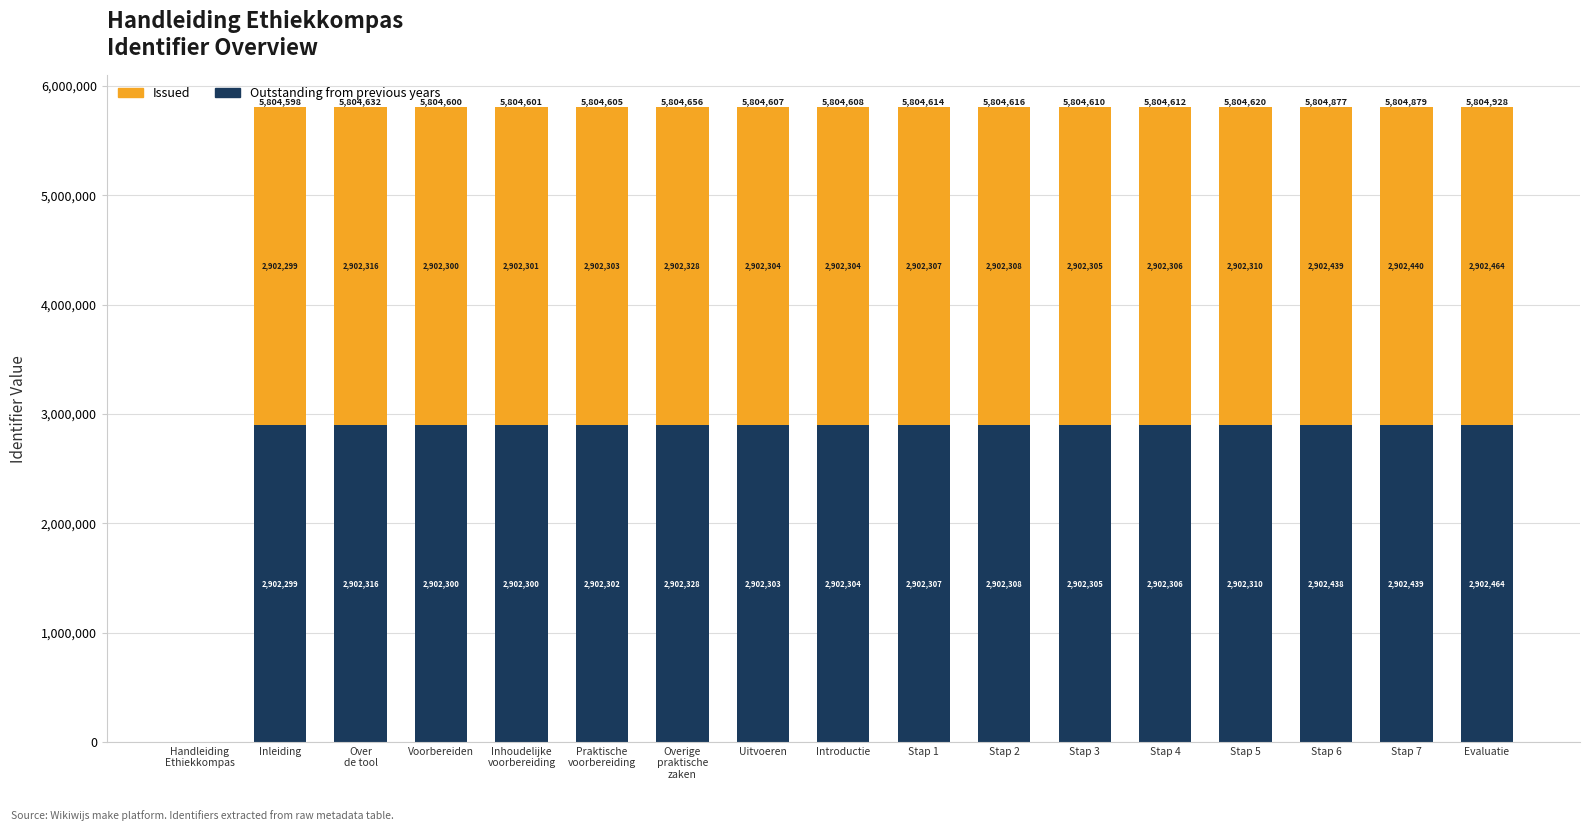

At which category is the sum across all series the highest?

Evaluatie